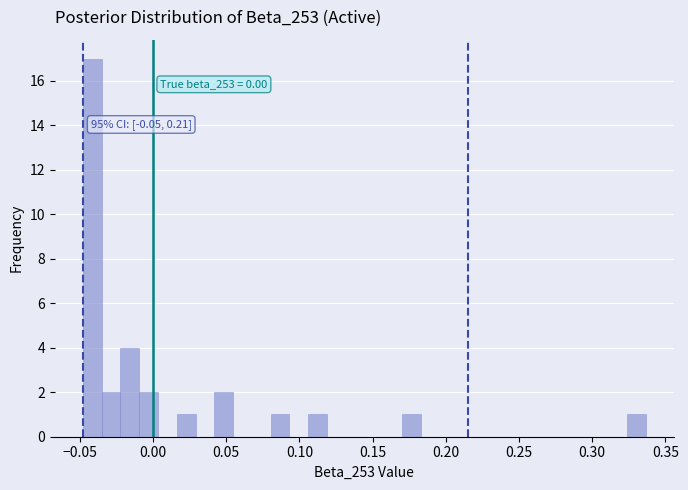

Around what value on the x-axis is the tallest bar? Give the approximate position of its centre, as read against the axis.

-0.040